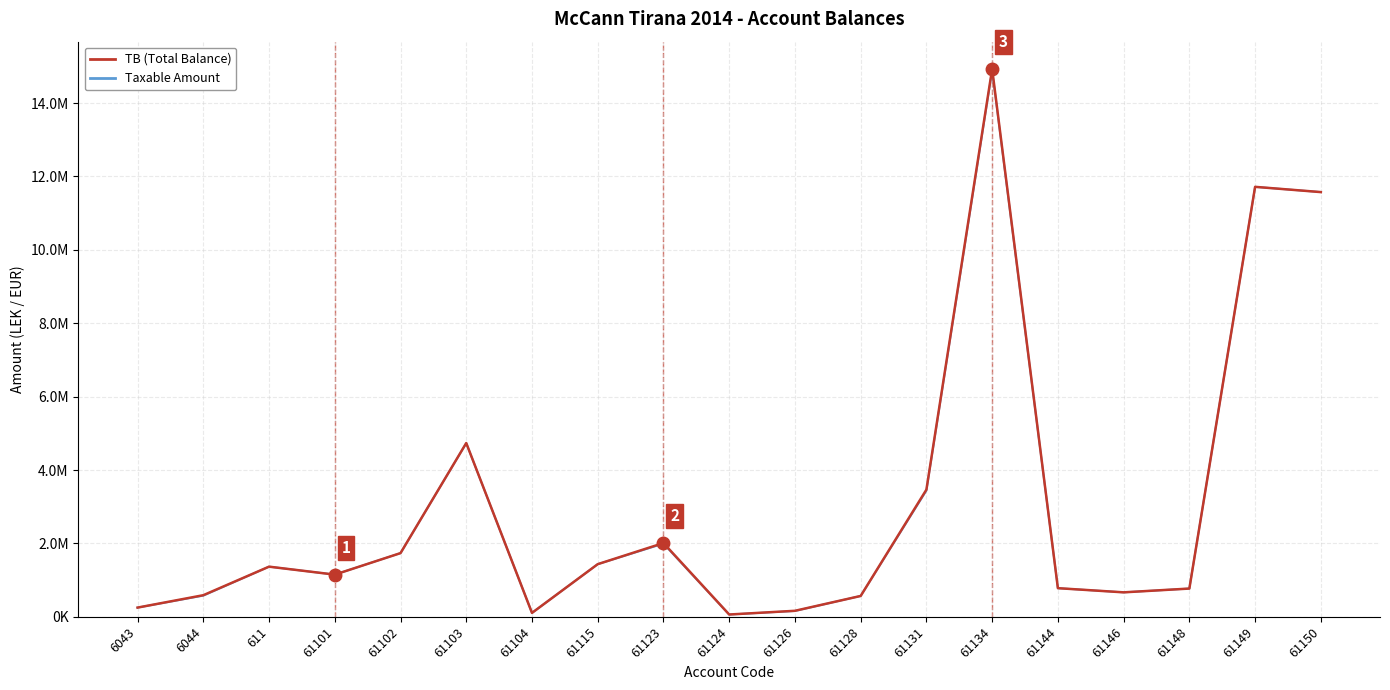

What is the average value of the TB (Total Balance) series?

3056356.3